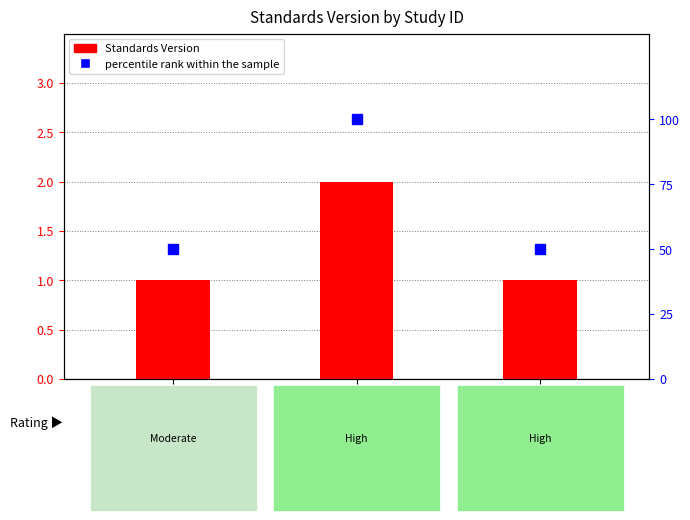

Reading left to right, what are all the values shown in this chart?

Standards Version: 1	2	1
percentile rank within the sample: 50	100	50